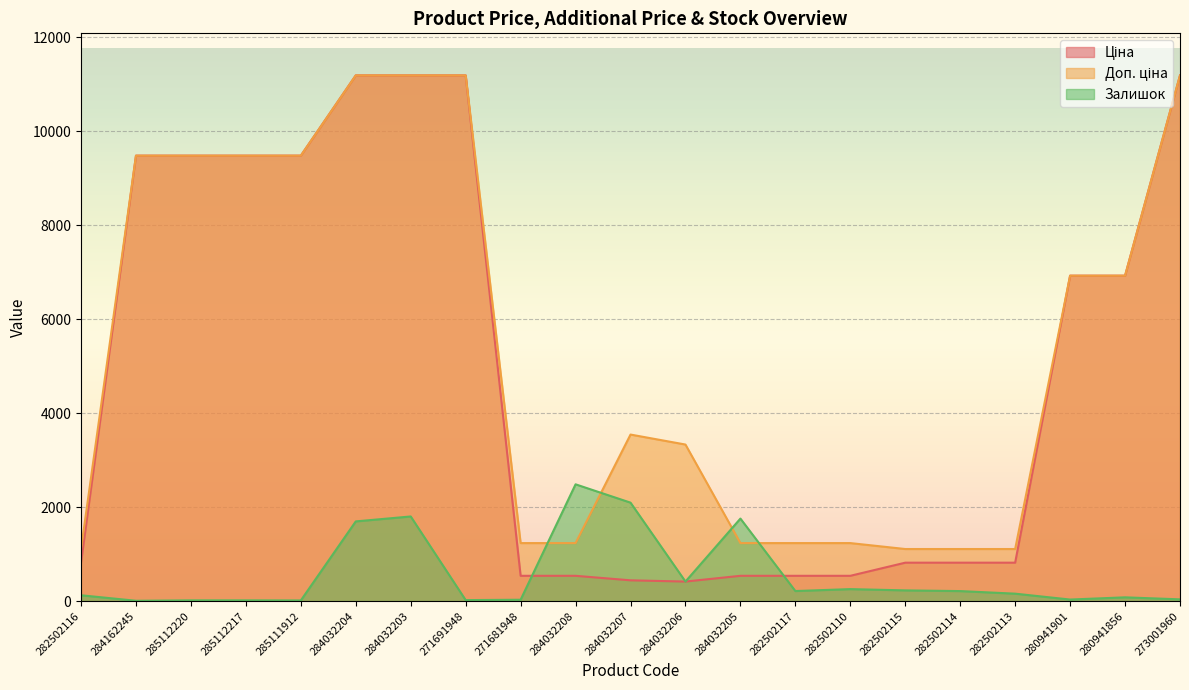

Reading left to right, transcribe all the data shown in this chart.

Ціна: 282502116=818.5	284162245=9480.1	285112220=9480.1	285112217=9480.1	285111912=9480.1	284032204=11188.2	284032203=11188.2	271691948=11188.2	271681948=539.0	284032208=539.0	284032207=443.1	284032206=416.6	284032205=539.0	282502117=539.0	282502110=539.0	282502115=818.5	282502114=818.5	282502113=818.5	280941901=6925.7	280941856=6925.7	273001960=11188.2
Доп. ціна: 282502116=1109.2	284162245=9480.1	285112220=9480.1	285112217=9480.1	285111912=9480.1	284032204=11188.2	284032203=11188.2	271691948=11188.2	271681948=1235.4	284032208=1235.4	284032207=3545.0	284032206=3332.5	284032205=1235.4	282502117=1235.4	282502110=1235.4	282502115=1109.2	282502114=1109.2	282502113=1109.2	280941901=6925.7	280941856=6925.7	273001960=11188.2
Залишок: 282502116=125.0	284162245=8.0	285112220=17.0	285112217=17.0	285111912=15.0	284032204=1697.0	284032203=1802.0	271691948=22.0	271681948=30.0	284032208=2486.0	284032207=2096.0	284032206=417.0	284032205=1757.0	282502117=215.0	282502110=256.0	282502115=229.0	282502114=214.0	282502113=159.0	280941901=34.0	280941856=81.0	273001960=38.0